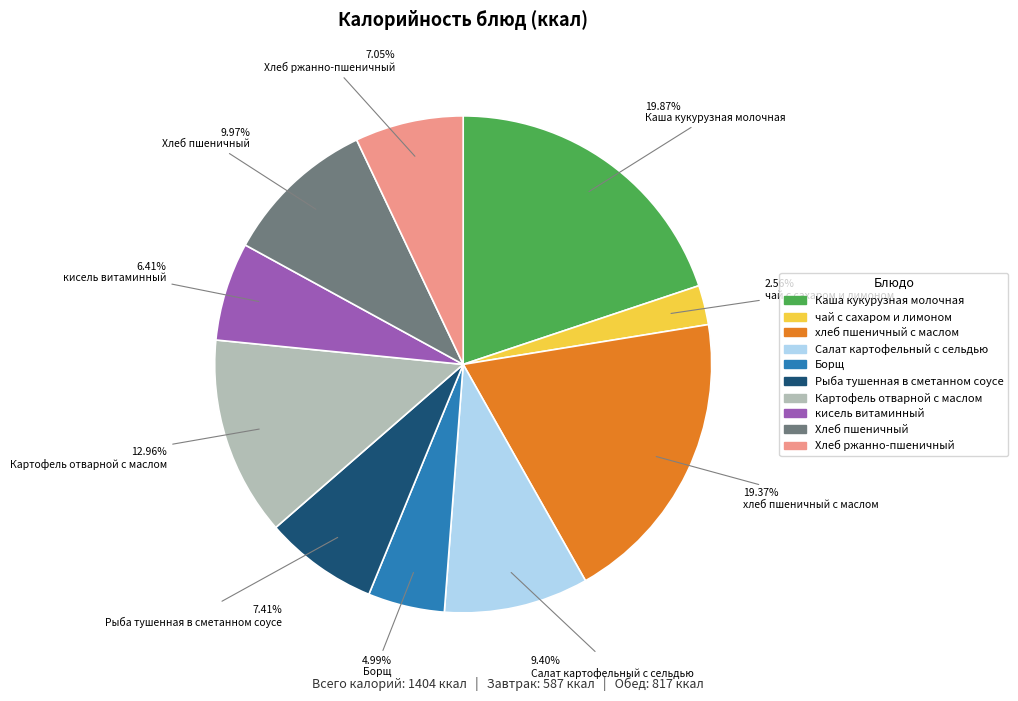

What percentage is the чай с сахаром и лимоном slice, to the nearest percent?

3%